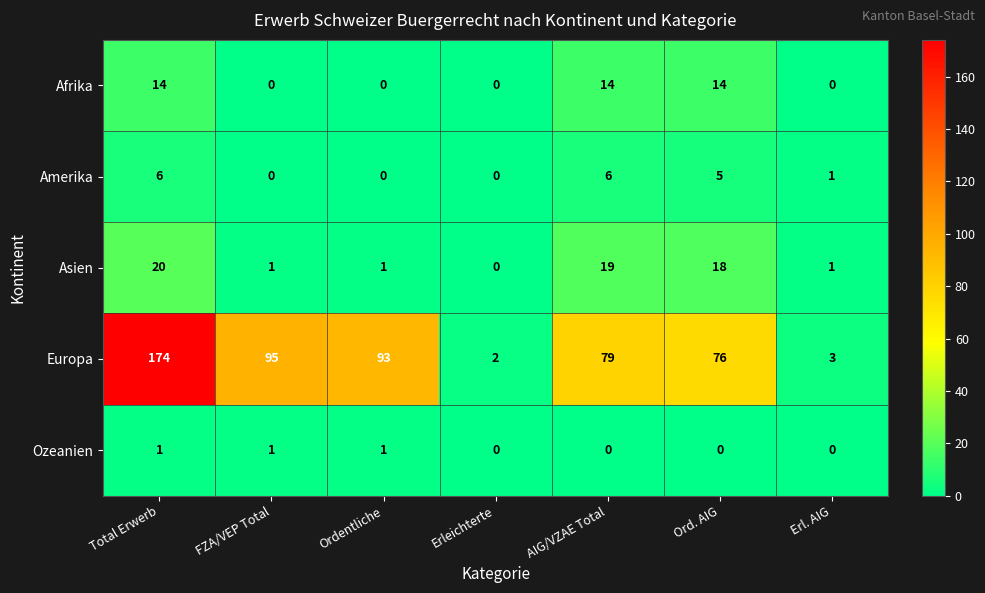

How many categories are shown in the chart?

7